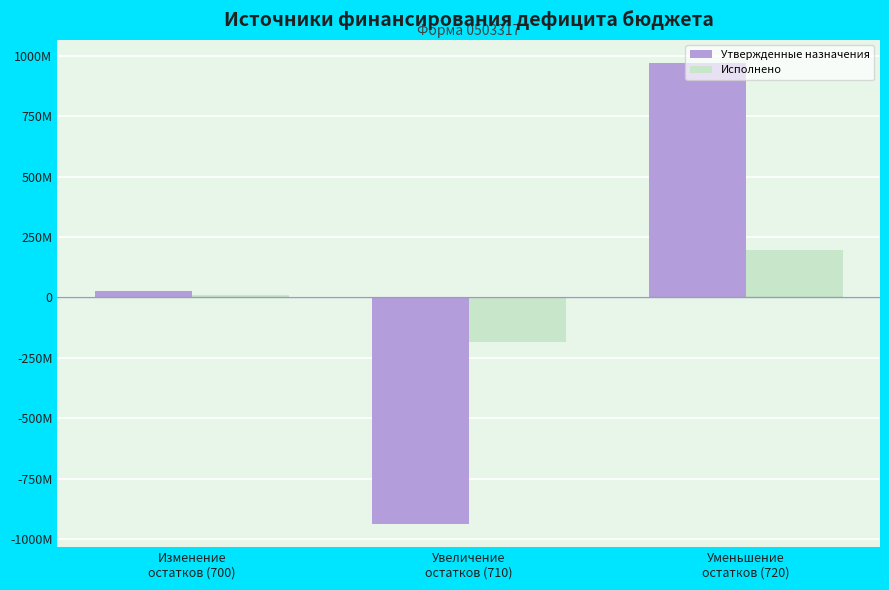

Where is Исполнено nearest to the value 5503928?

Изменение
остатков (700)